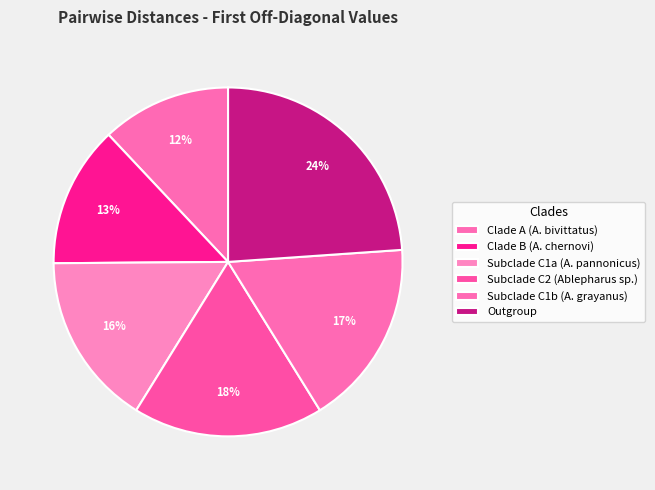

How many slices are in this pie chart?

6